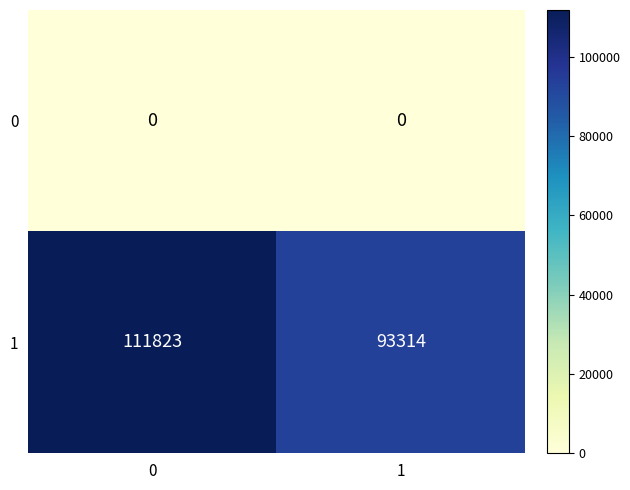

Rank the series by their average value, from highest to lowest.

1, 0